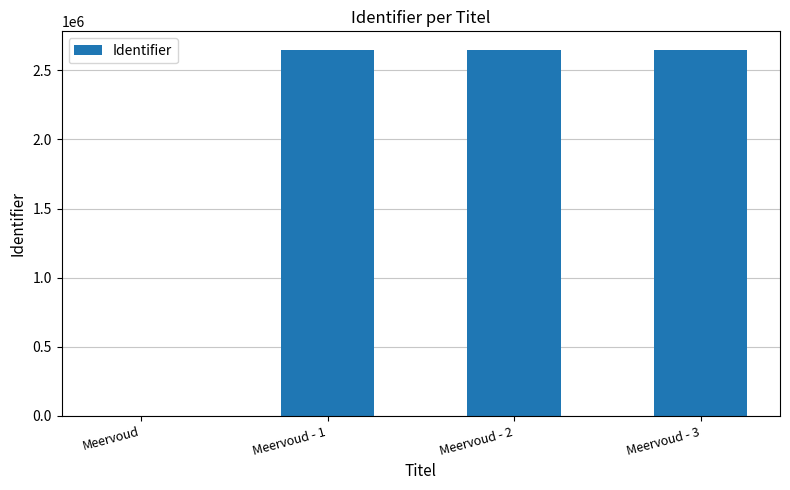

What is the greatest value displayed?

2649800